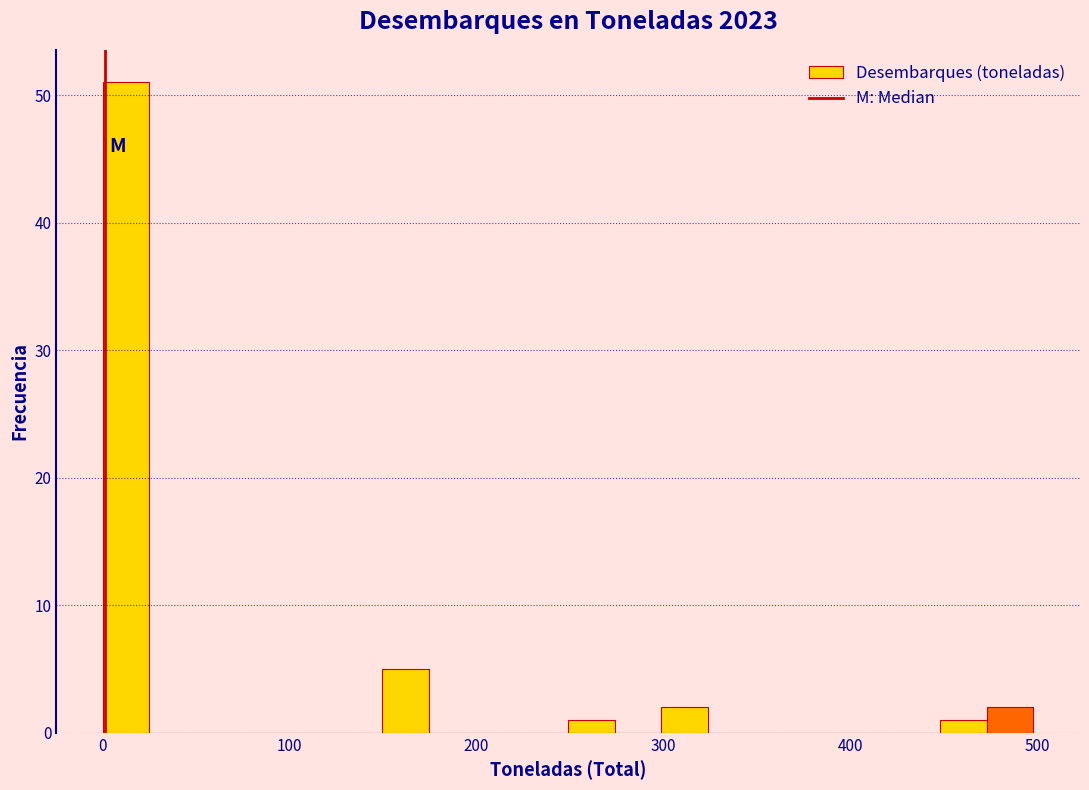

Around what value on the x-axis is the tallest bar? Give the approximate position of its centre, as read against the axis.

10